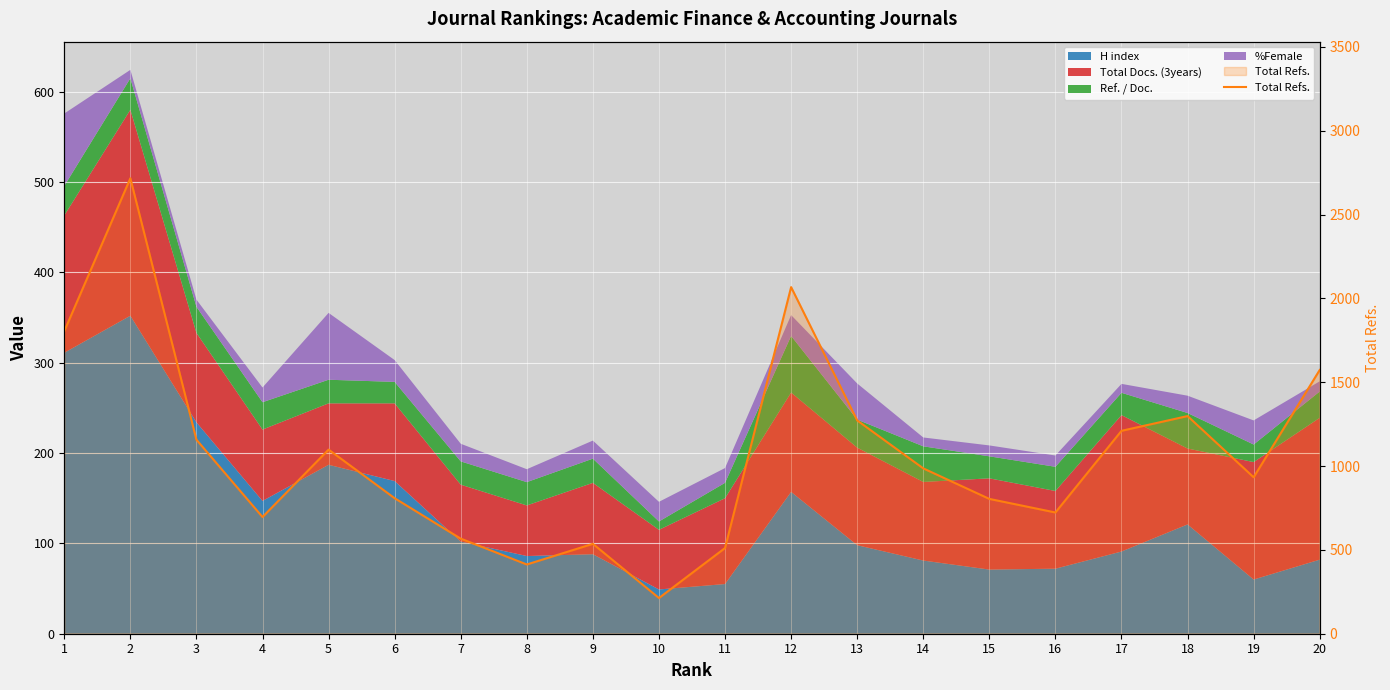

What is the approximate value at 1?

1804